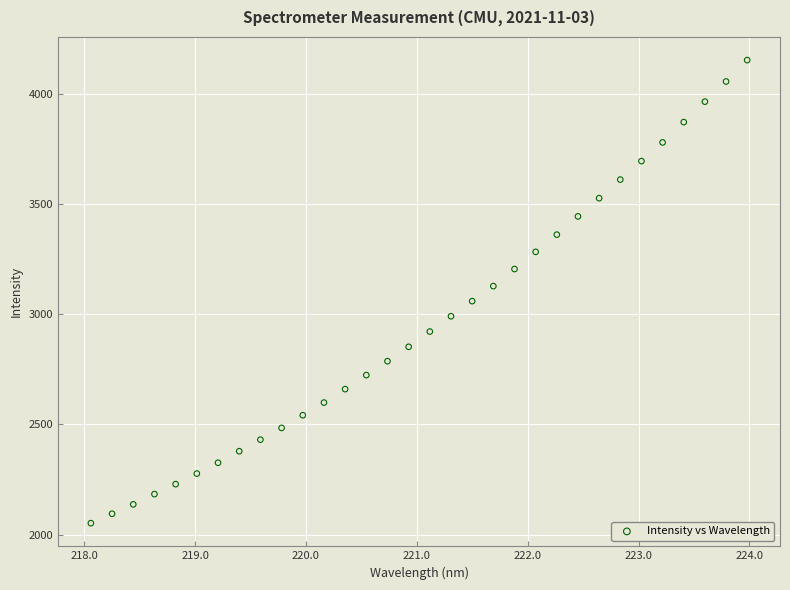

What is the range of Y values (max minus min)?

2103.1